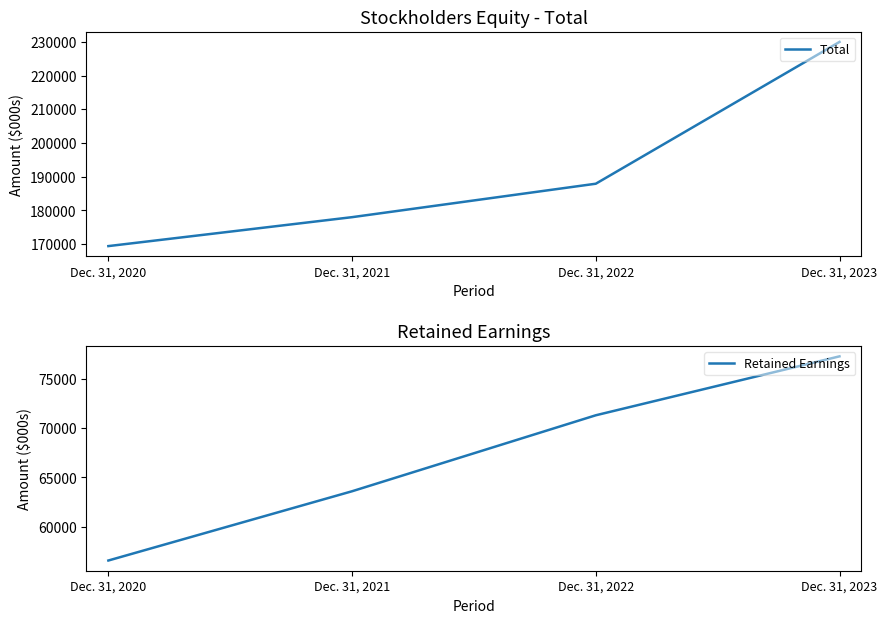

True or false: Retained Earnings has a value of 18502 at Dec. 31, 2020.

False